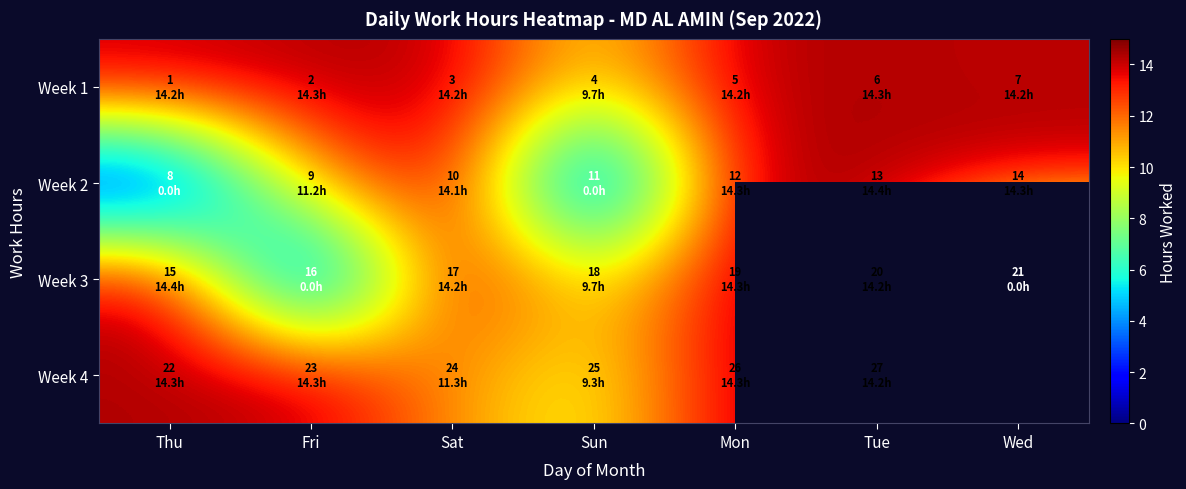

List the series in order of their peak value, highest first.

Week 2, Week 3, Week 4, Week 1